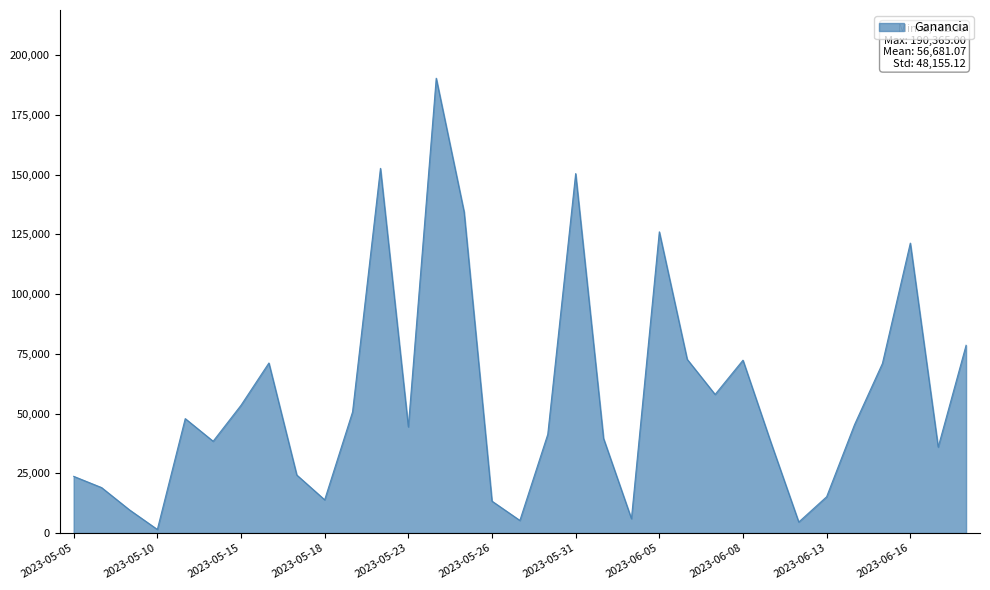

What is the greatest value displayed?

190365.0